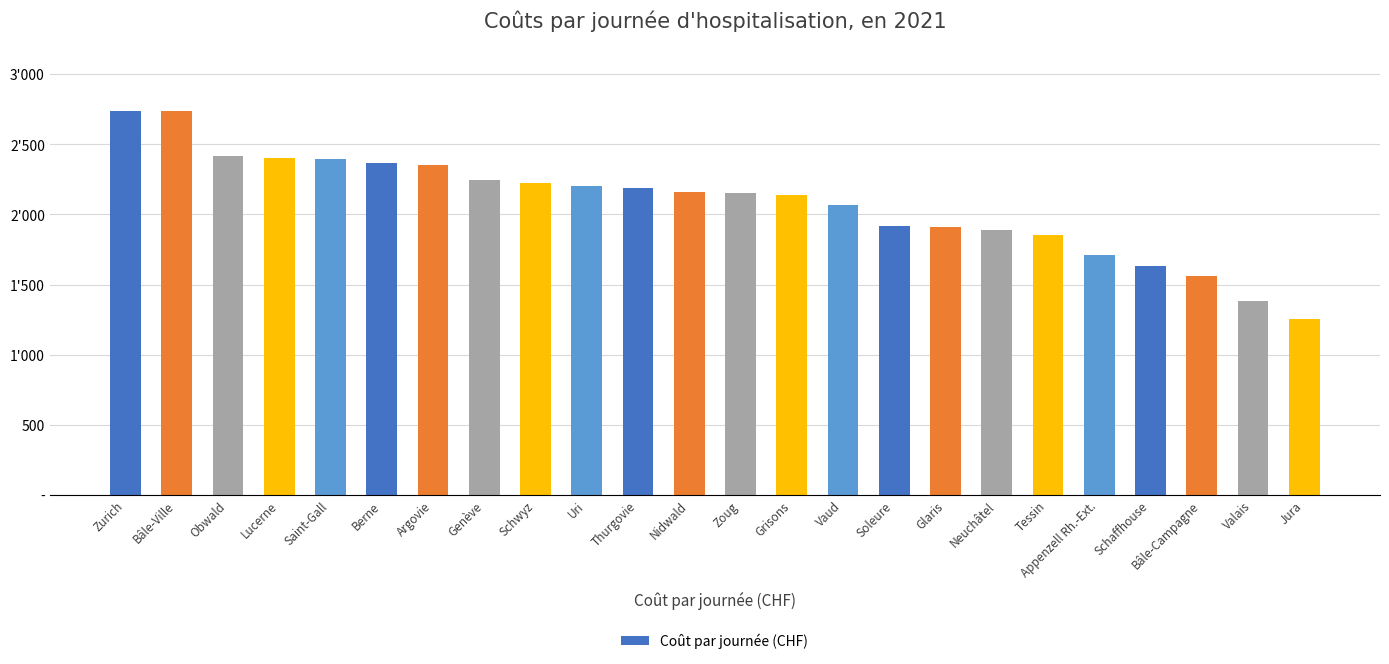

Which category has the lowest value across all series?

Jura